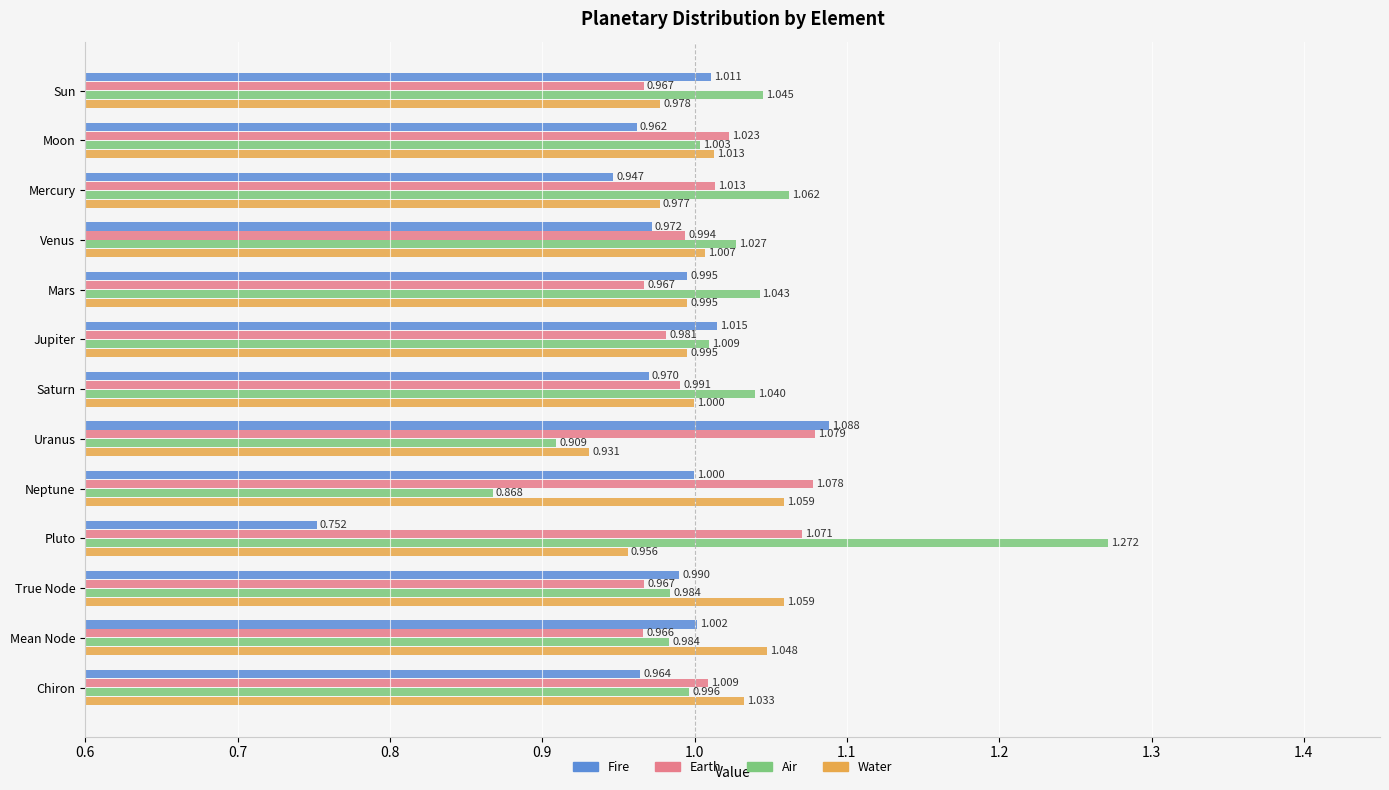

Which category has the lowest value in the Water series?

Uranus